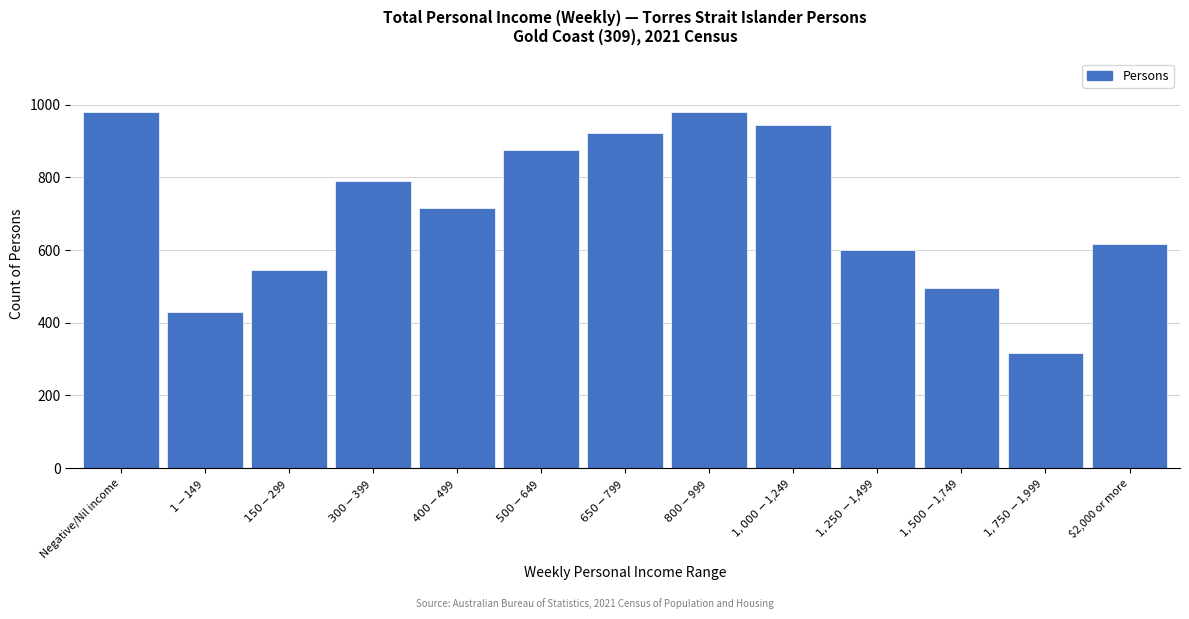

What is the label of the 13th bar from the right?

Negative/Nil income